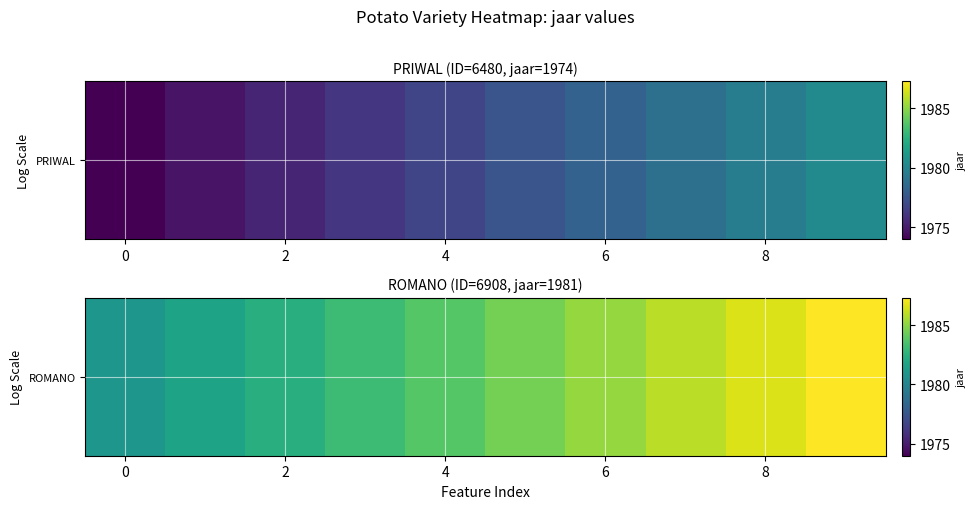

Is it true that the value at 8 is 1986.6?

True